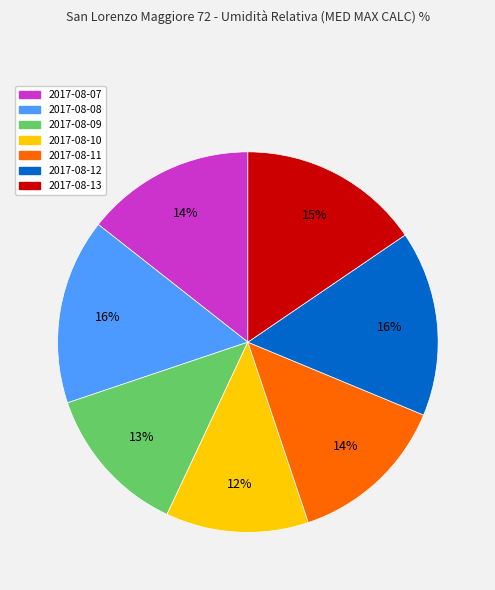

Count the number of slices in the pie.

7